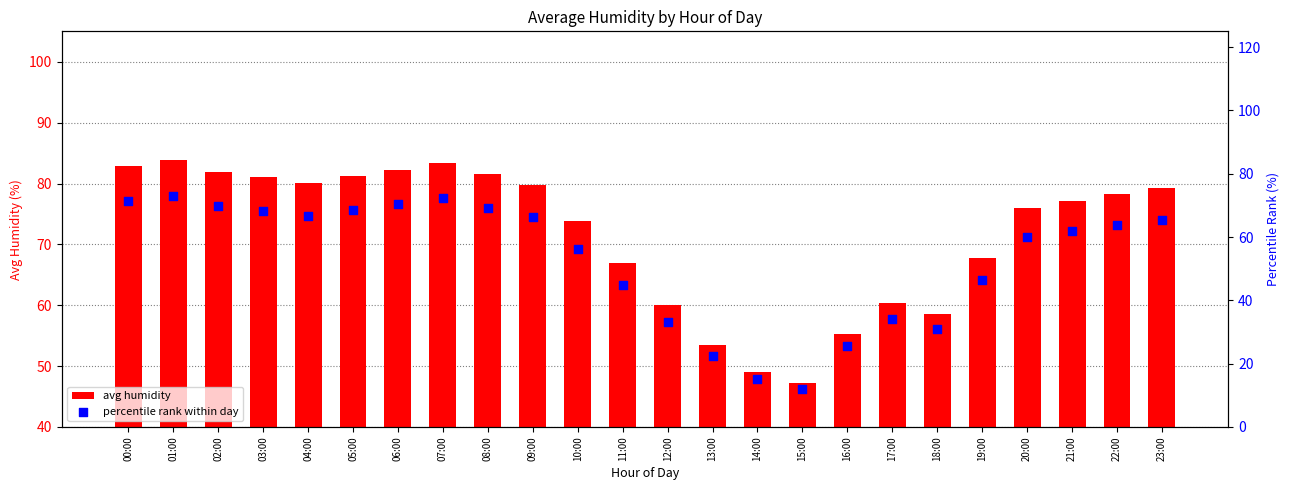

At how many categories does at least one series exceed 74?

14